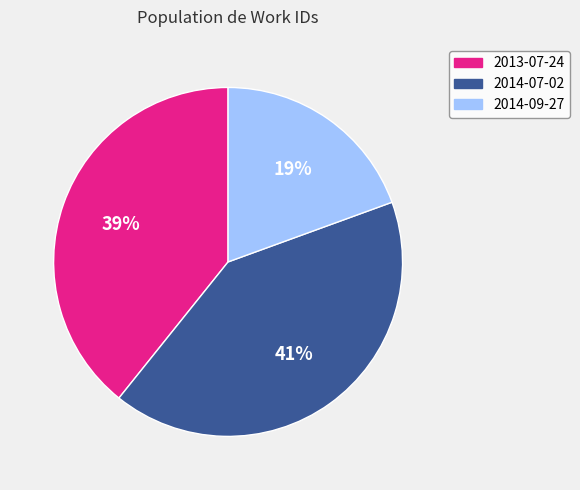

What is the ratio of the value at 2014-07-02 to the value at 2013-07-24?

1.1